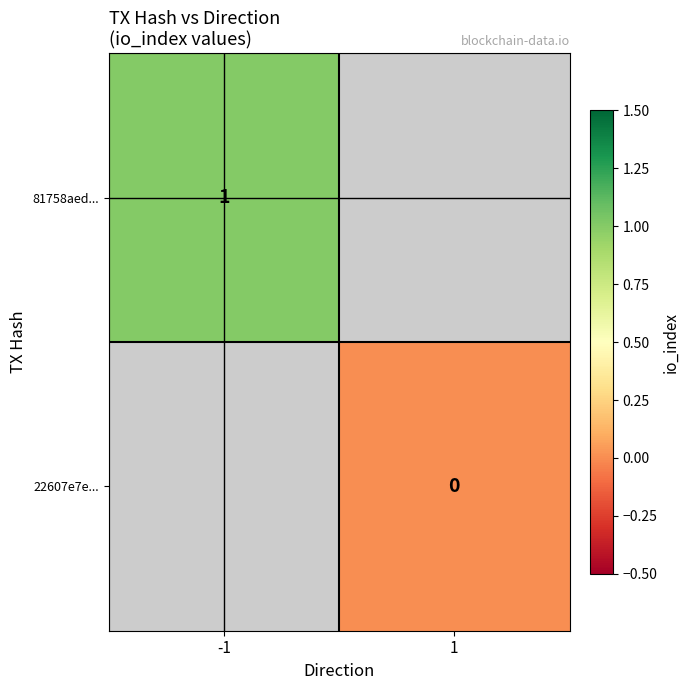

The value of 81758aed... at -1 is 1. True or false?

True